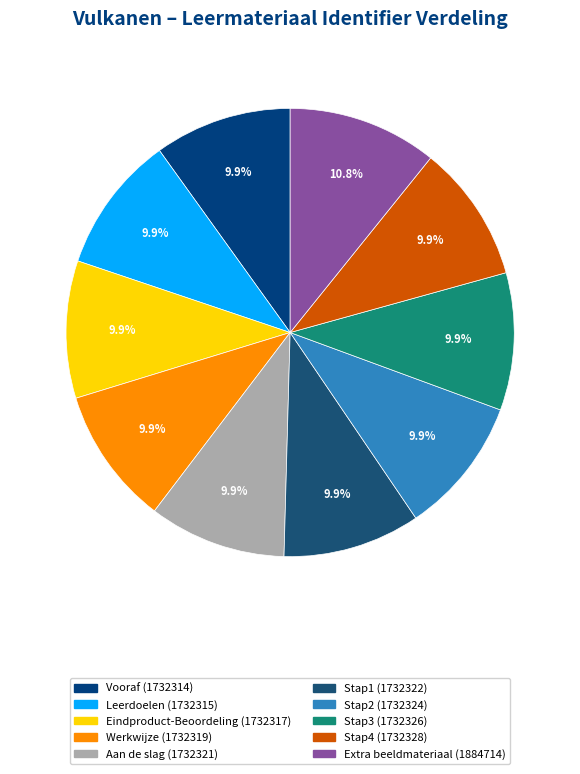

What percentage is the Werkwijze slice, to the nearest percent?

10%